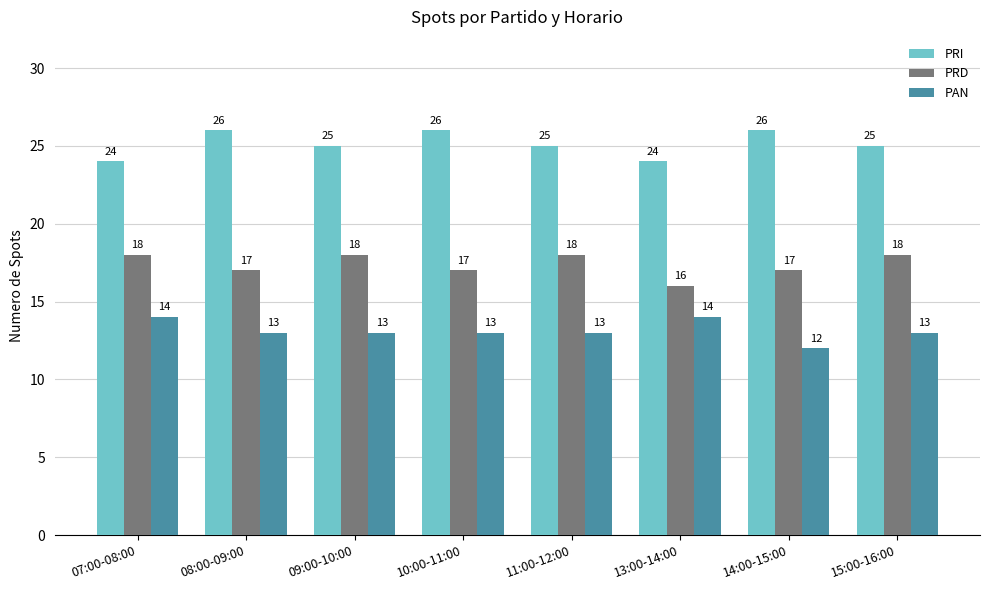

What is the difference between the PAN values at 13:00-14:00 and 15:00-16:00?

1